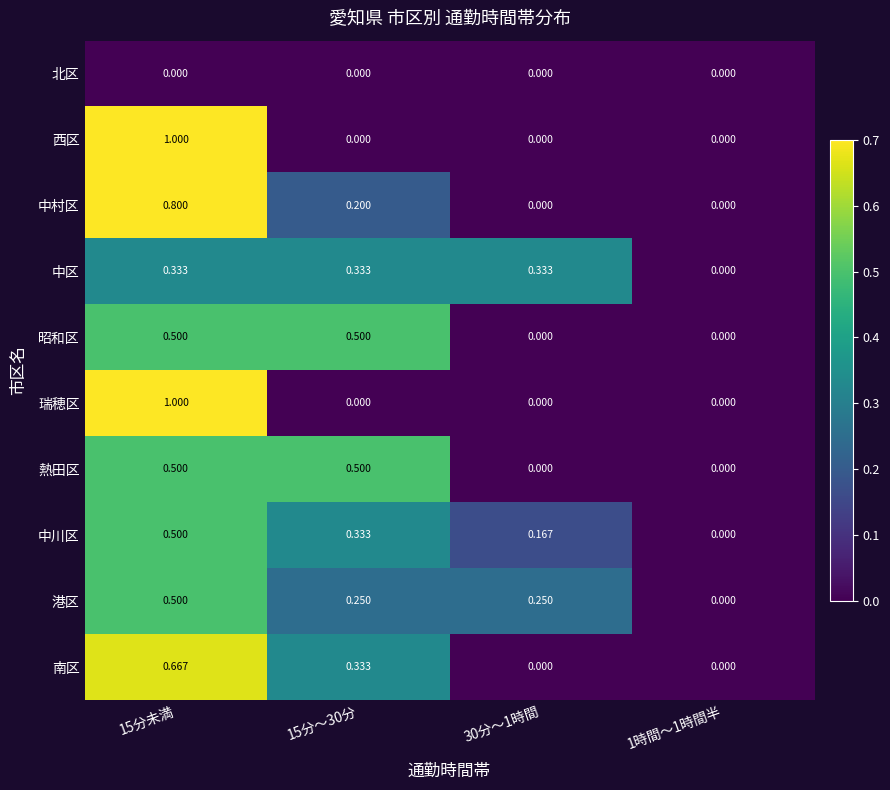

Is the value of 熱田区 at 15分～30分 greater than the value of 中村区 at 30分～1時間?

Yes